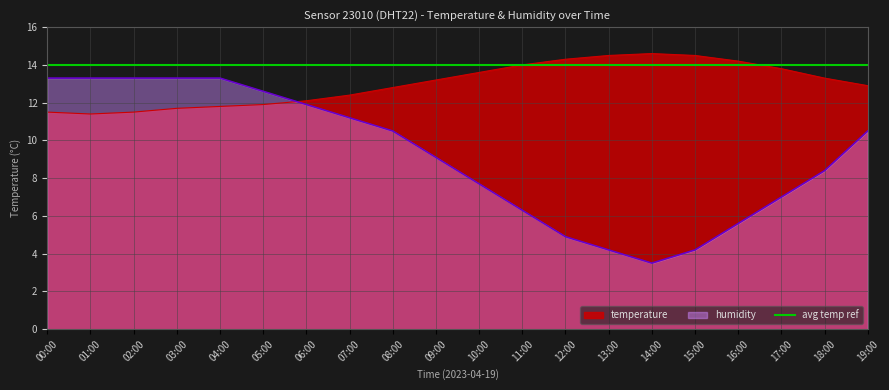

How many intersections are there between humidity and temperature?

1